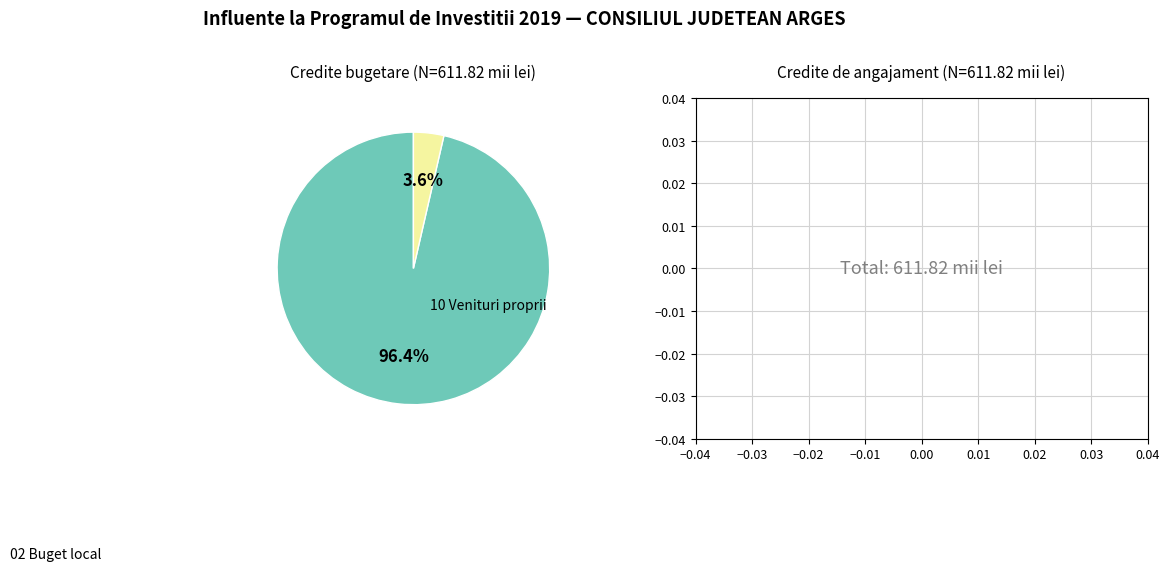

Does 02 Buget local account for over 50% of the chart?

No